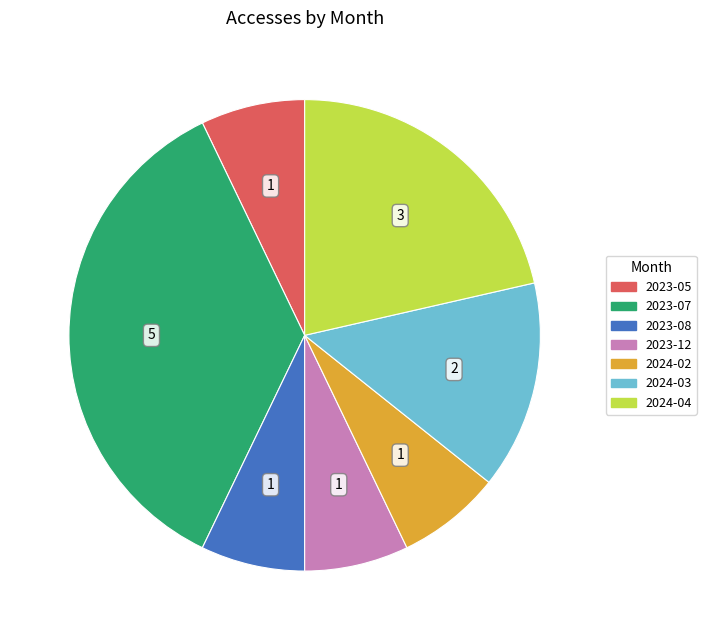

Is there a majority slice in this chart?

No